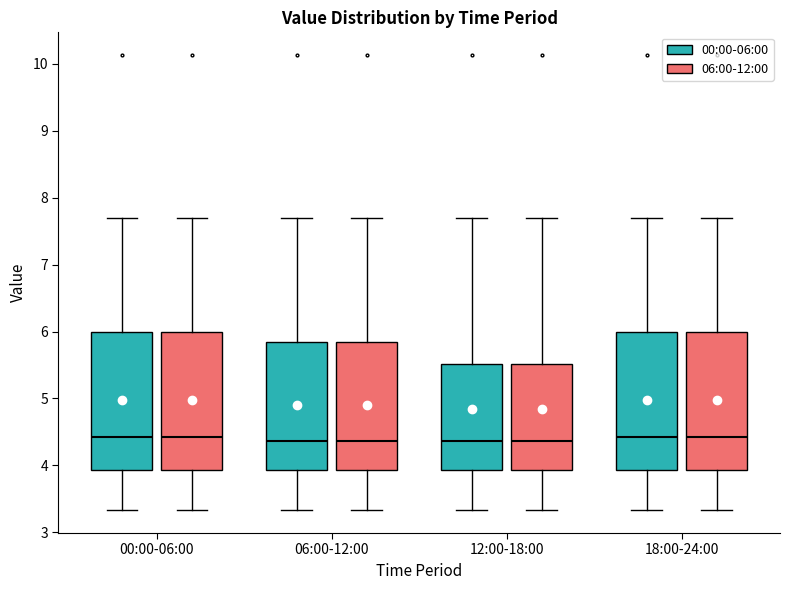

Where does the lower whisker of the box for 12:00-18:00 (06:00-12:00) end on the y-axis? The values are not printed on the chart, so give them approximately, as read against the axis.

3.3